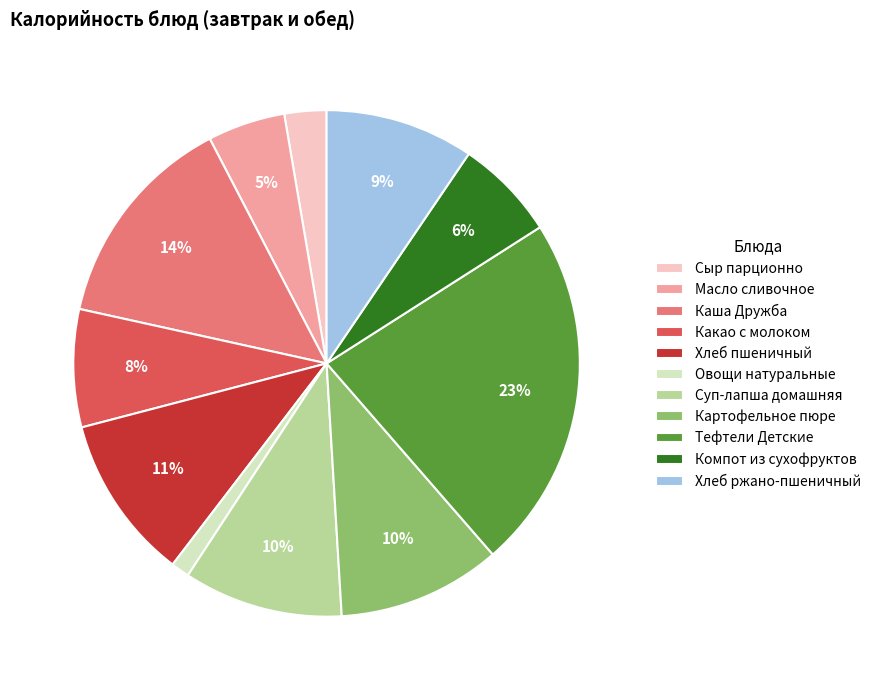

Do Картофельное пюре and Сыр парционно together represent more than half of the pie?

No